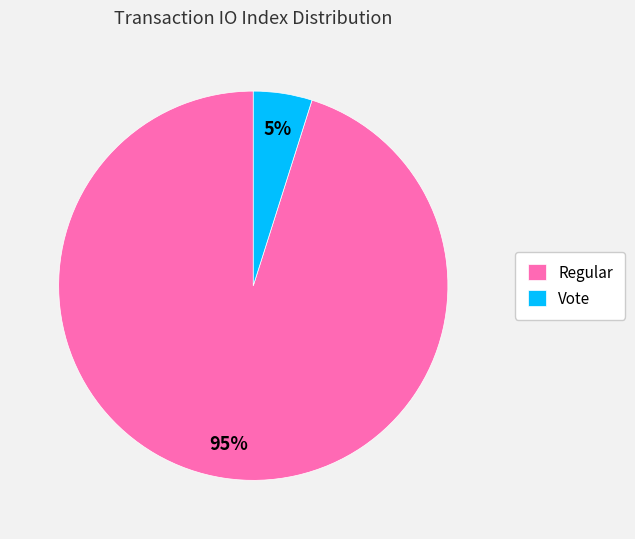

Is there any slice that represents more than half of the pie?

Yes